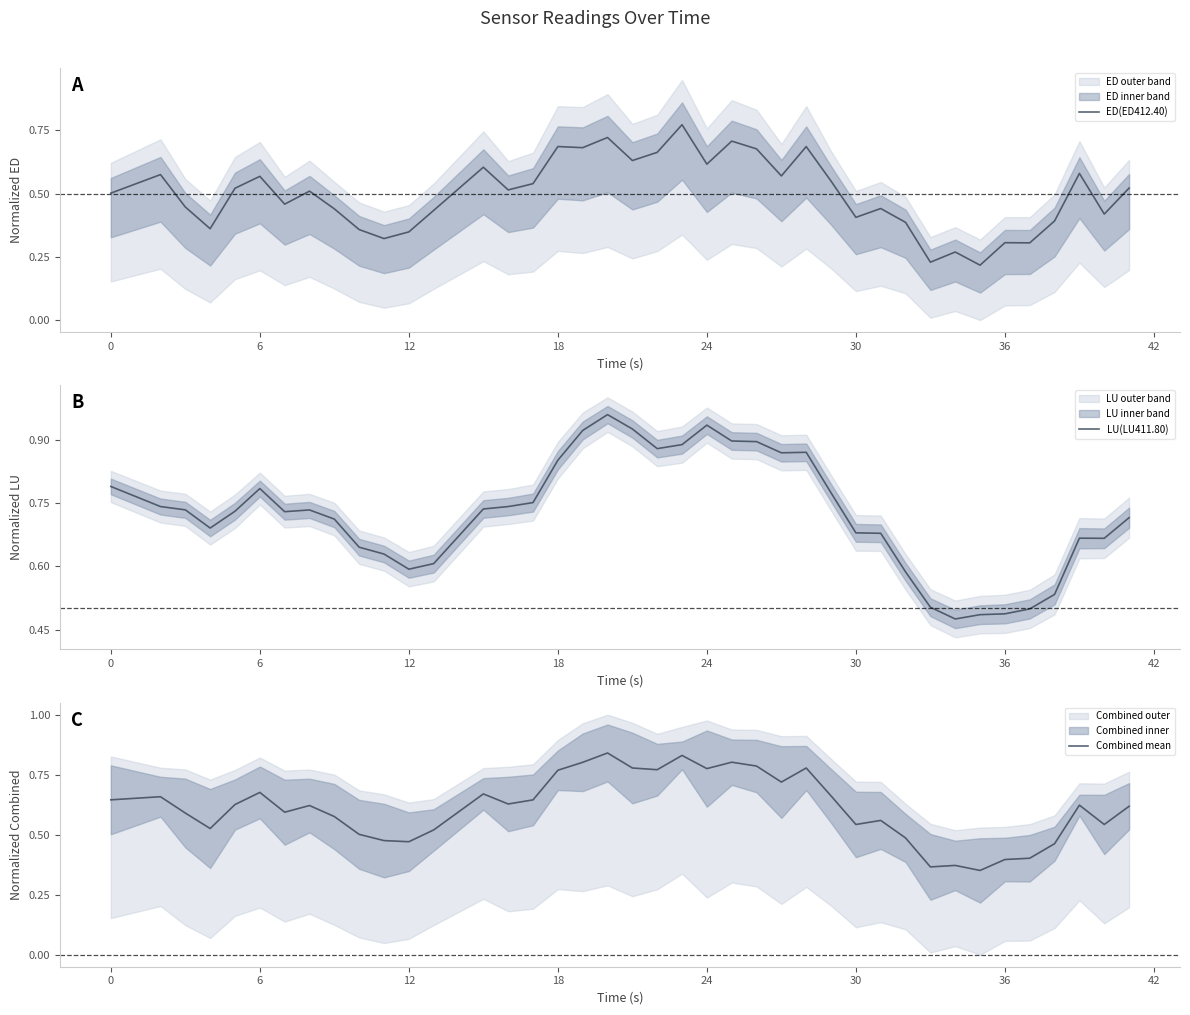

What is the minimum value shown in the chart?

0.2